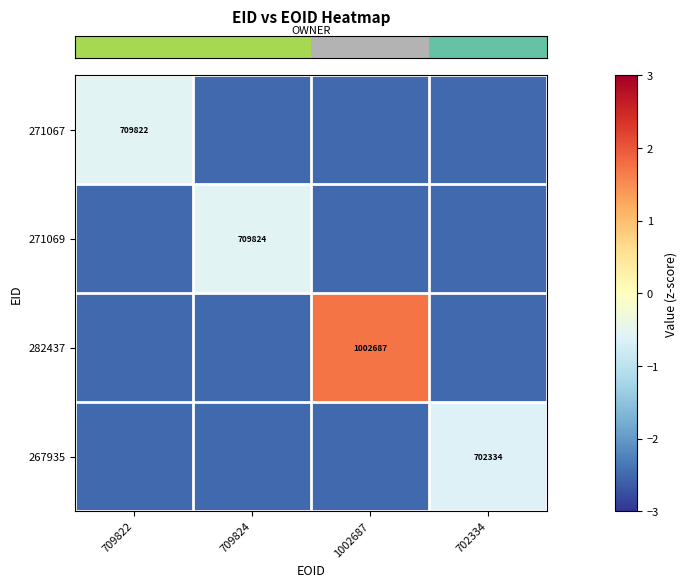

What is the minimum value shown in the chart?

-2.5